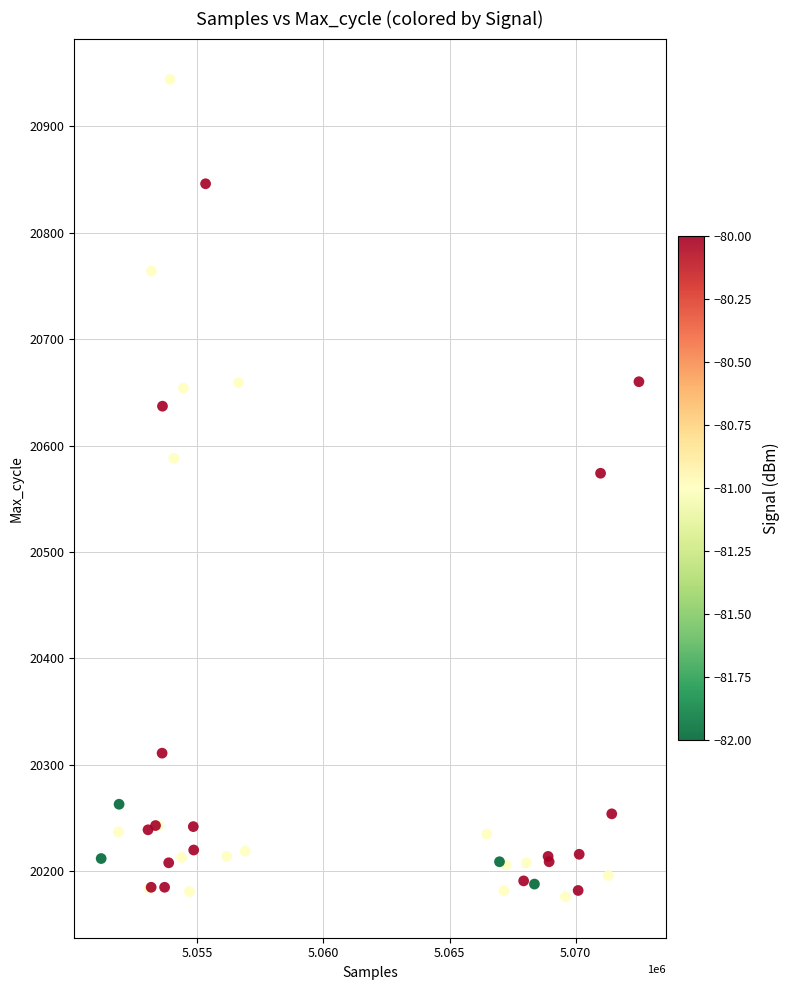

What Y value in the scatter plot is closest to 20560?

20574